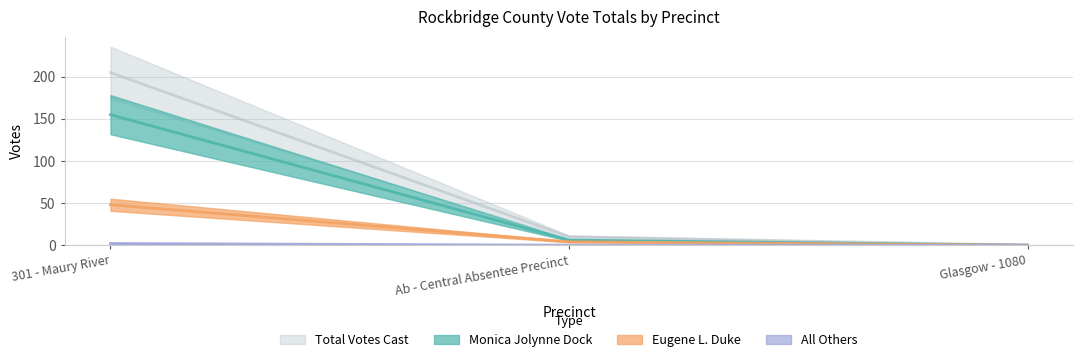

What position from the right is Ab - Central Absentee Precinct?

2